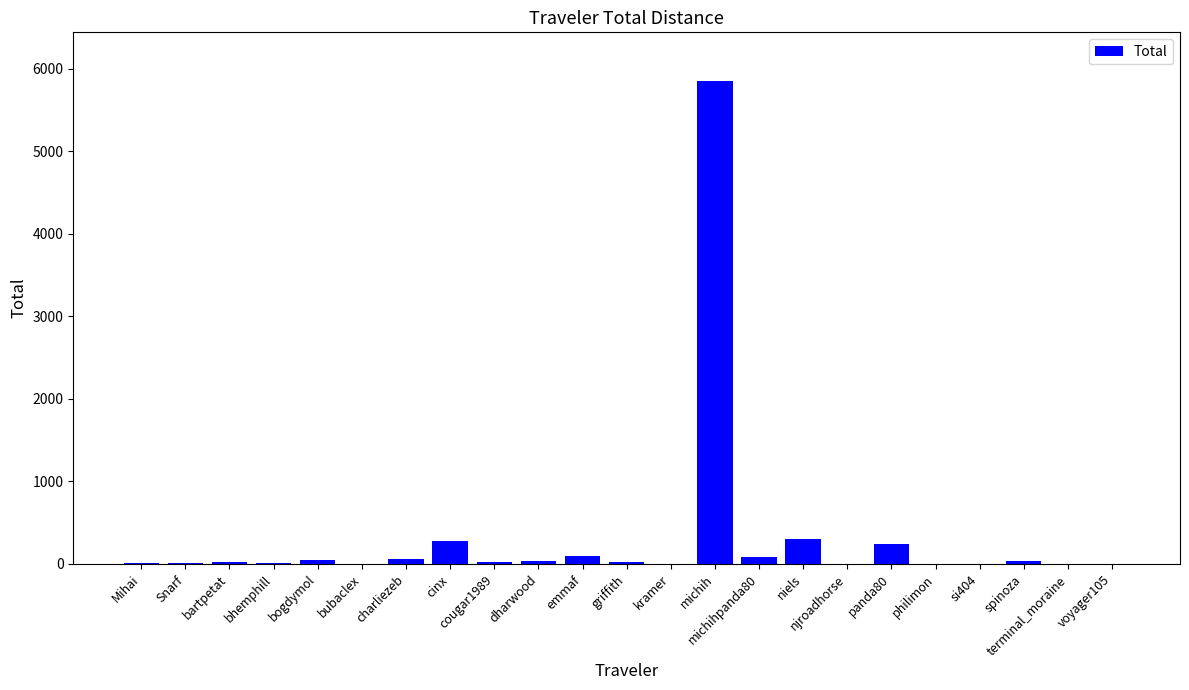

At which category does the chart reach its peak across all series?

michih